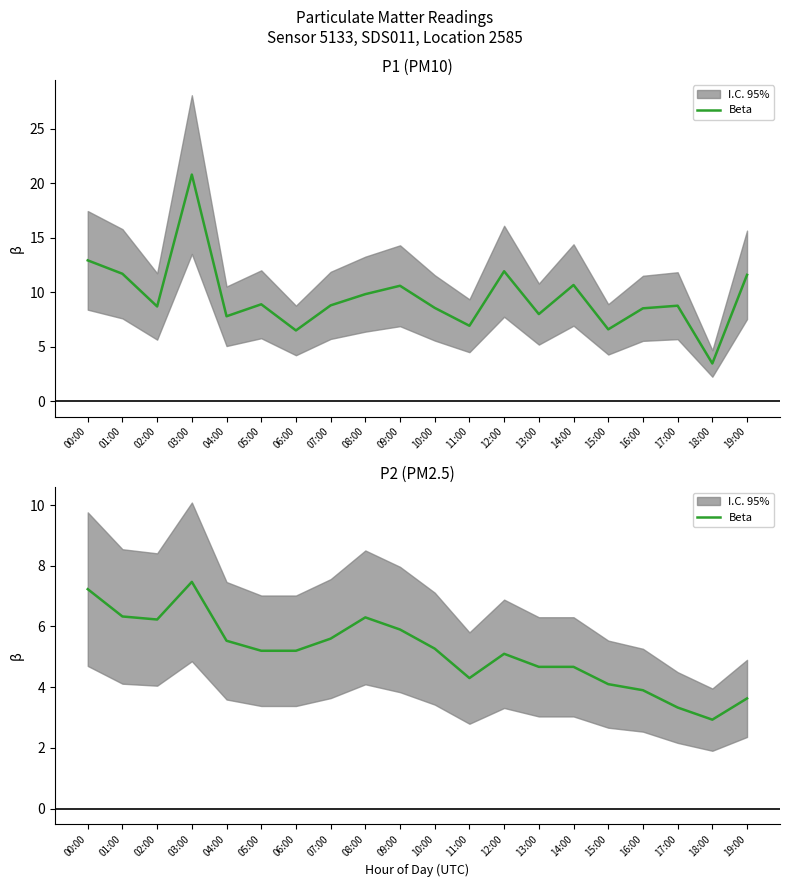

What is the change in value from 05:00 to 08:00?

+1.1